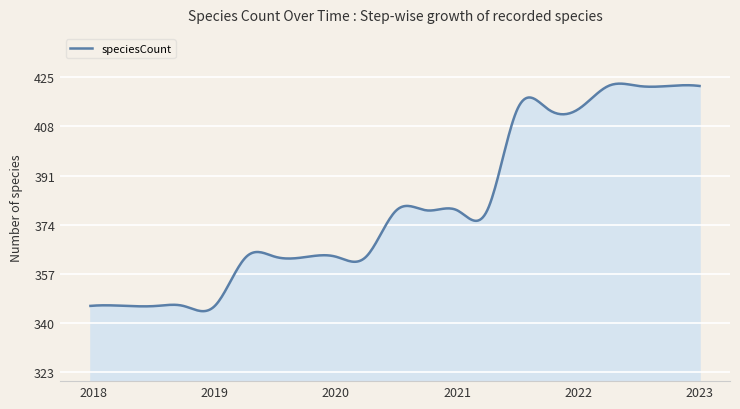

What is the minimum value shown in the chart?

344.2